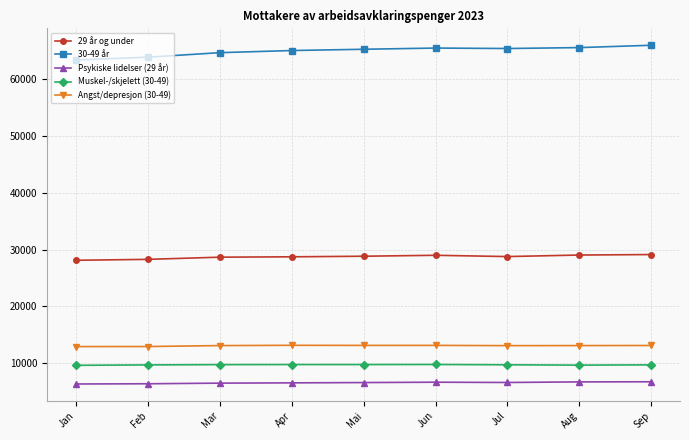

The value of Psykiske lidelser (29 år) at Jan is 6360. True or false?

True